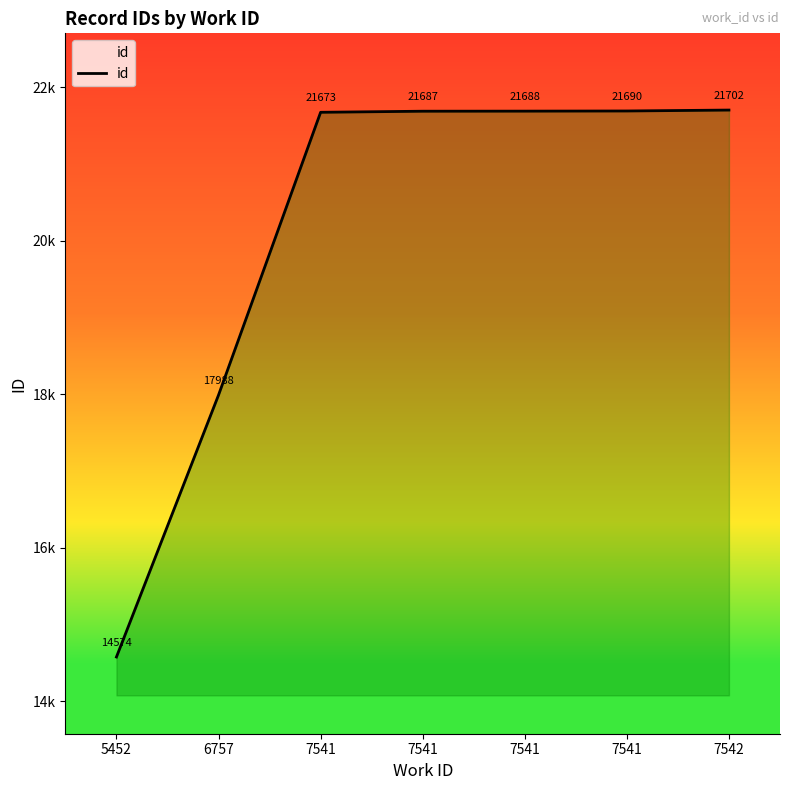

Reading left to right, extract all data points from this chart.

14574	17988	21673	21687	21688	21690	21702